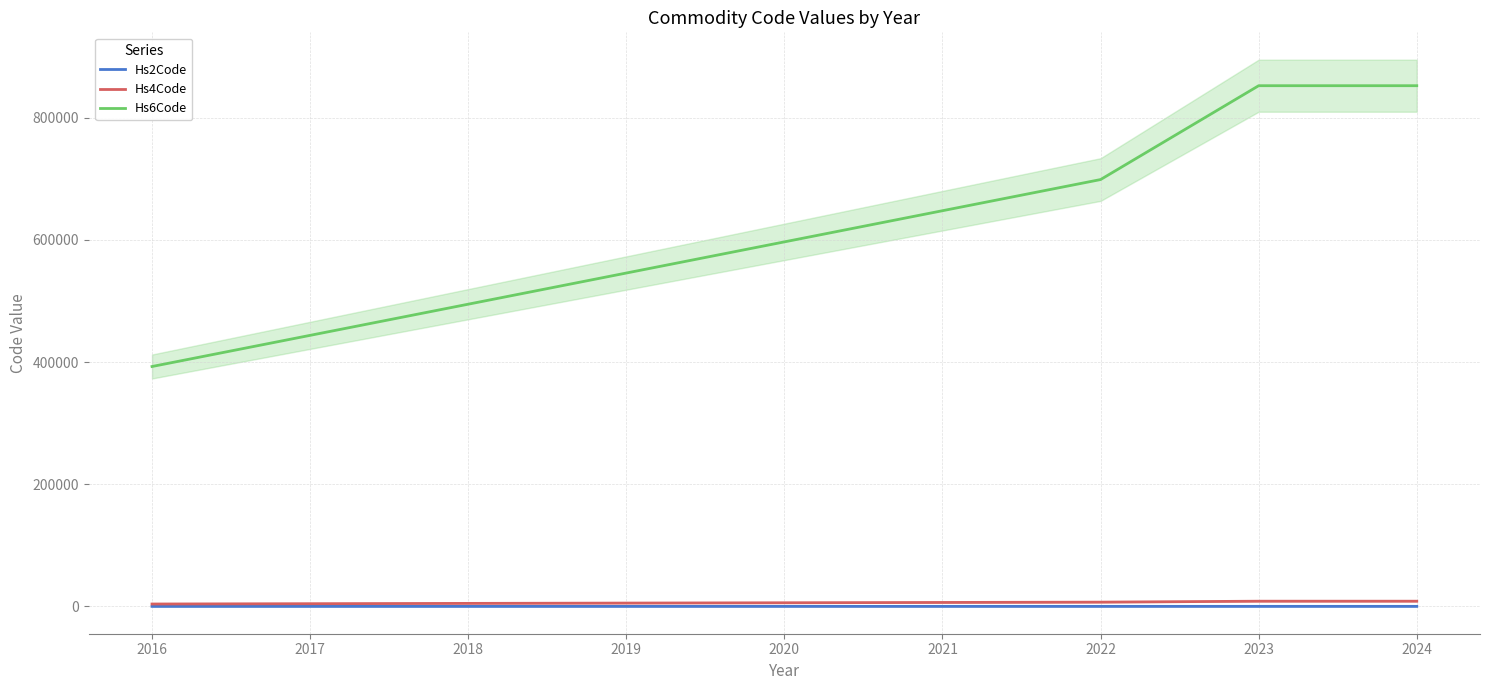

True or false: Hs2Code and Hs4Code intersect in this chart.

False